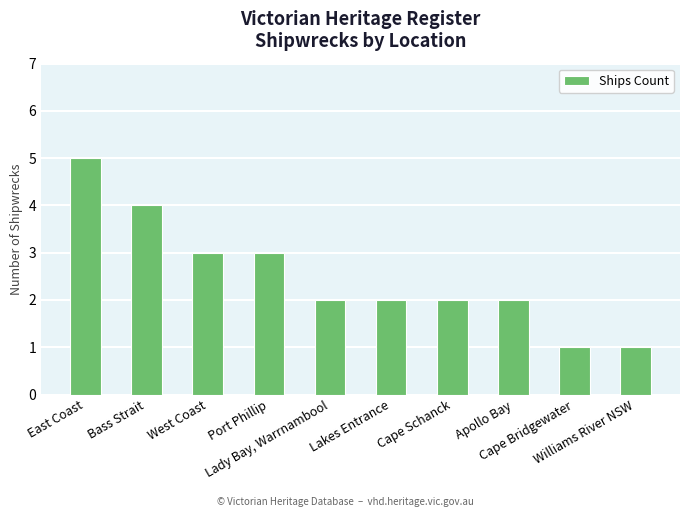

Reading left to right, extract all data points from this chart.

5	4	3	3	2	2	2	2	1	1